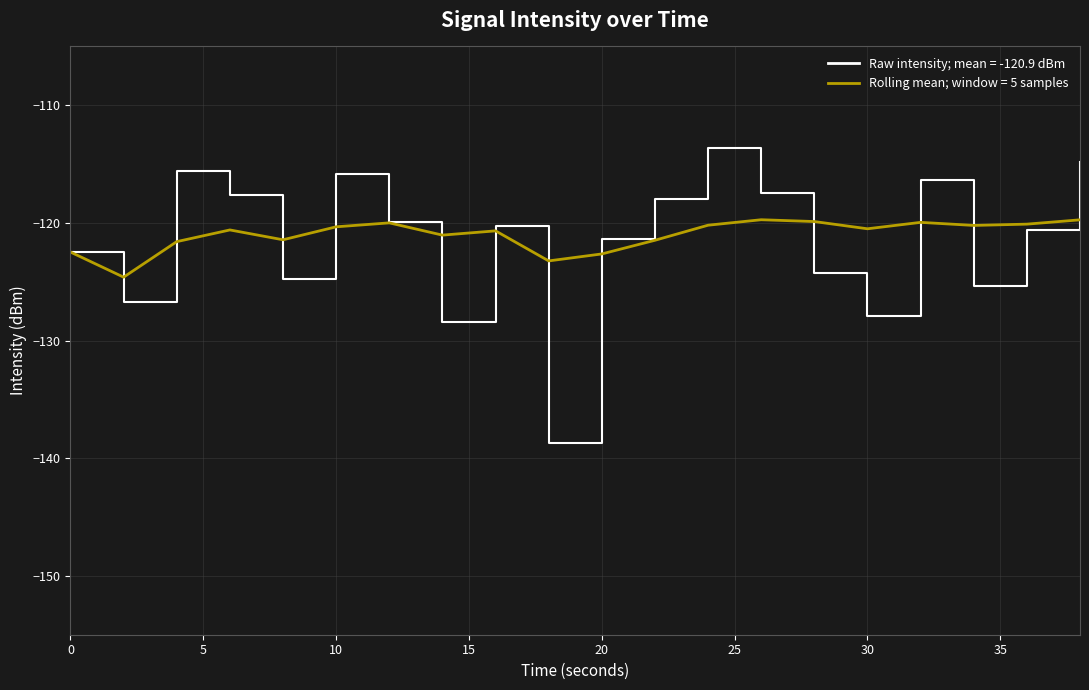

What is the smallest value displayed?

-138.7